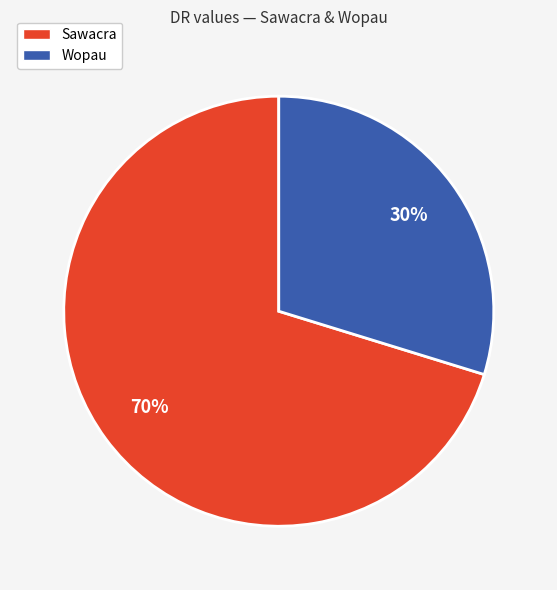

Do Sawacra and Wopau together represent more than half of the pie?

Yes